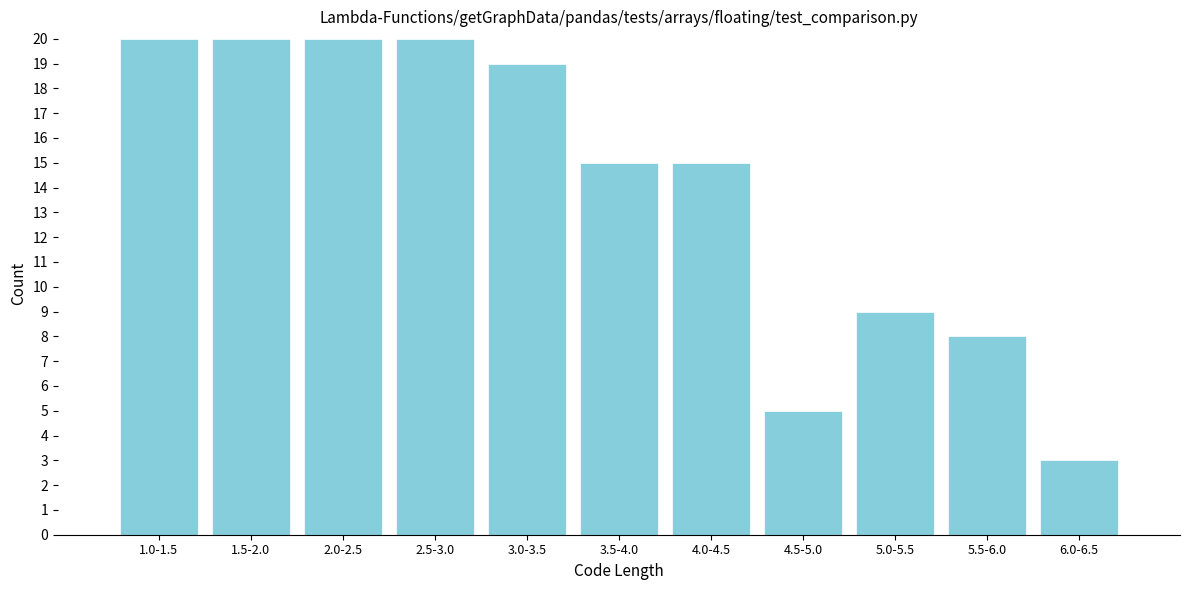

Reading right to left, list all the values displayed in this chart.

3	8	9	5	15	15	19	20	20	20	20